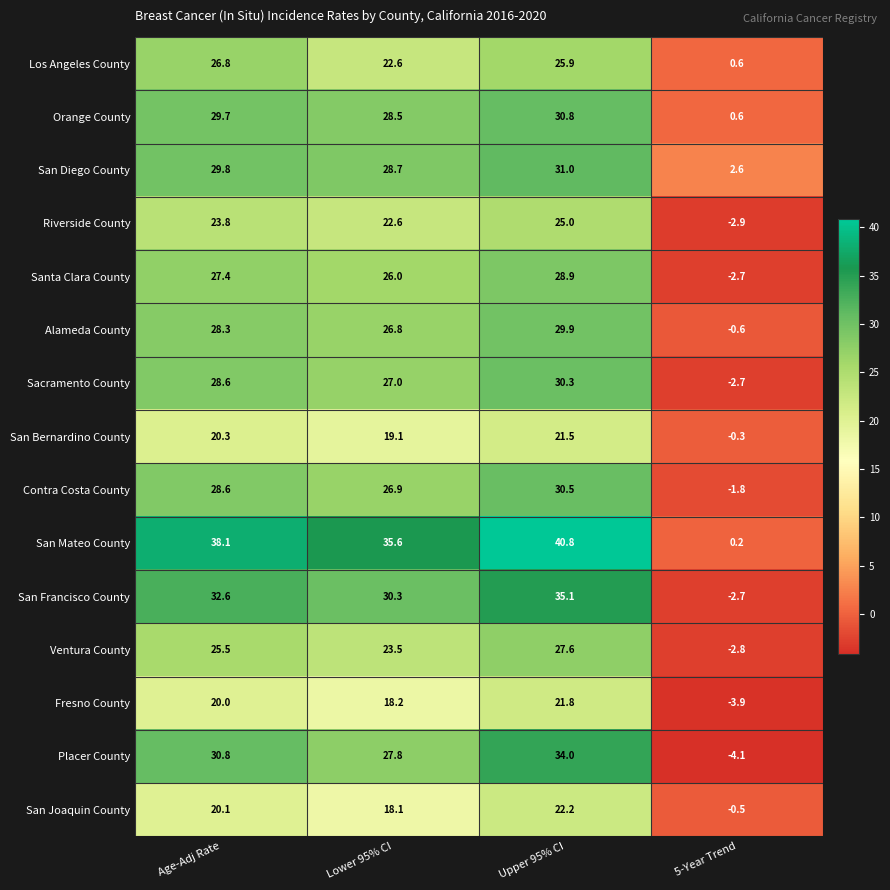

What is the greatest value displayed?

40.8